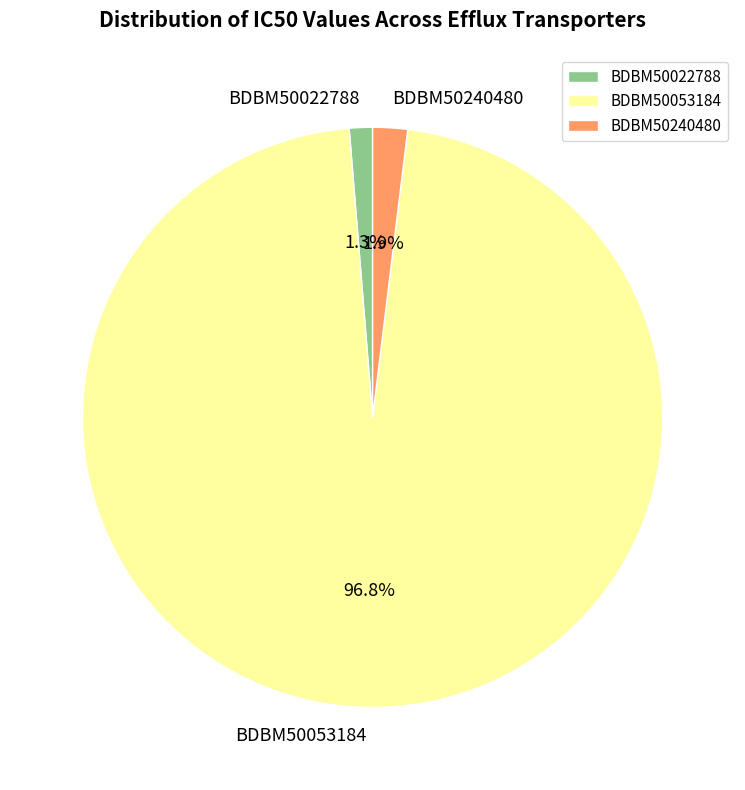

What percentage is the BDBM50240480 slice, to the nearest percent?

2%